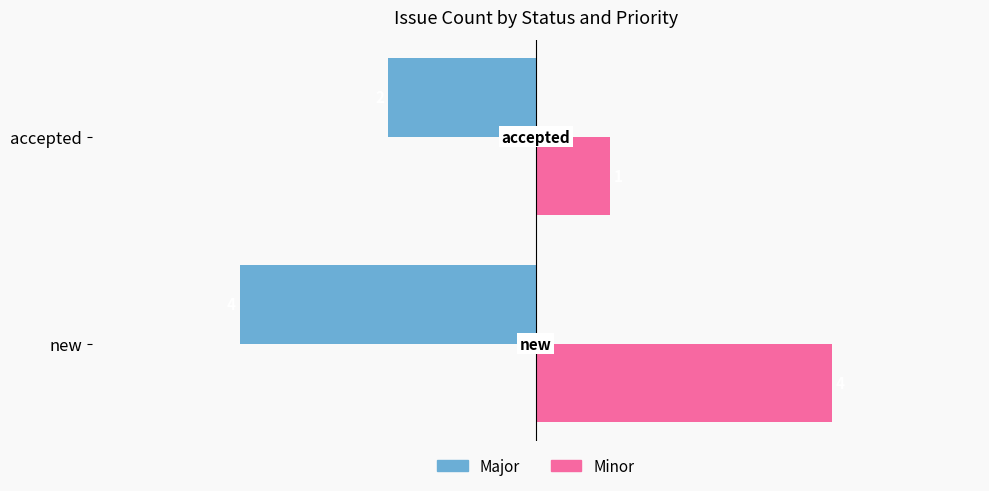

What is the difference between the highest and lowest values at new?

8